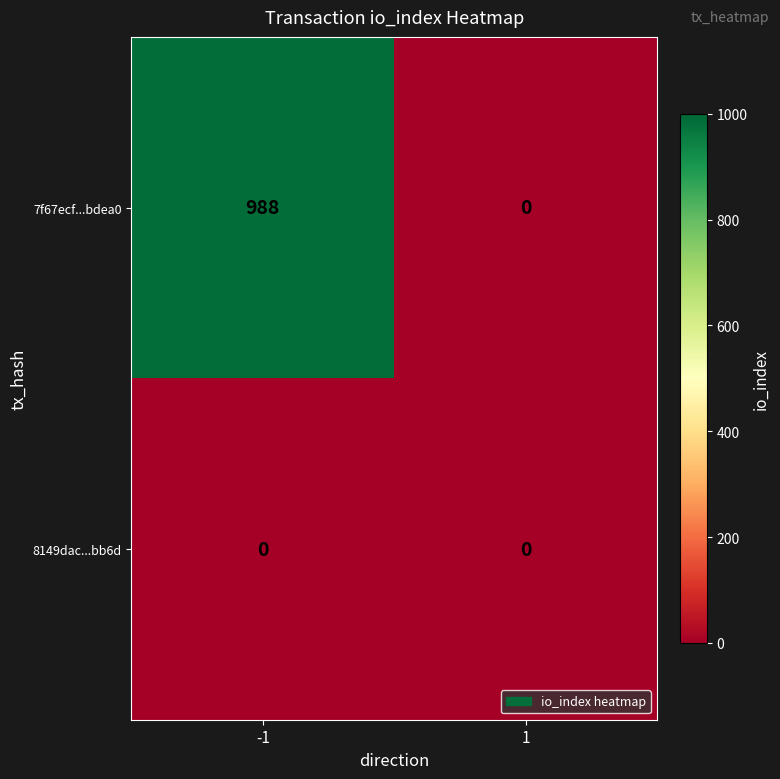

Rank the series by their maximum value, from highest to lowest.

7f67ecf...bdea0, 8149dac...bb6d